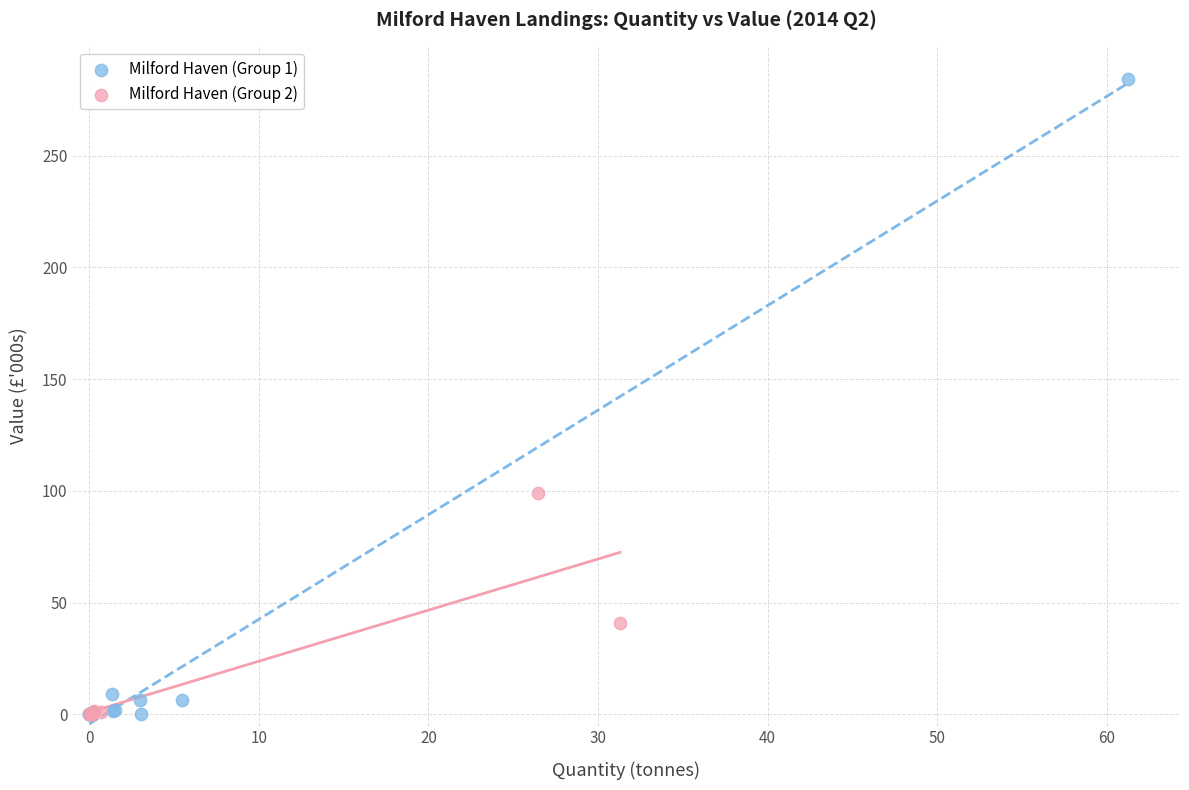

Which series reaches the maximum Y coordinate?

Milford Haven (Group 1)